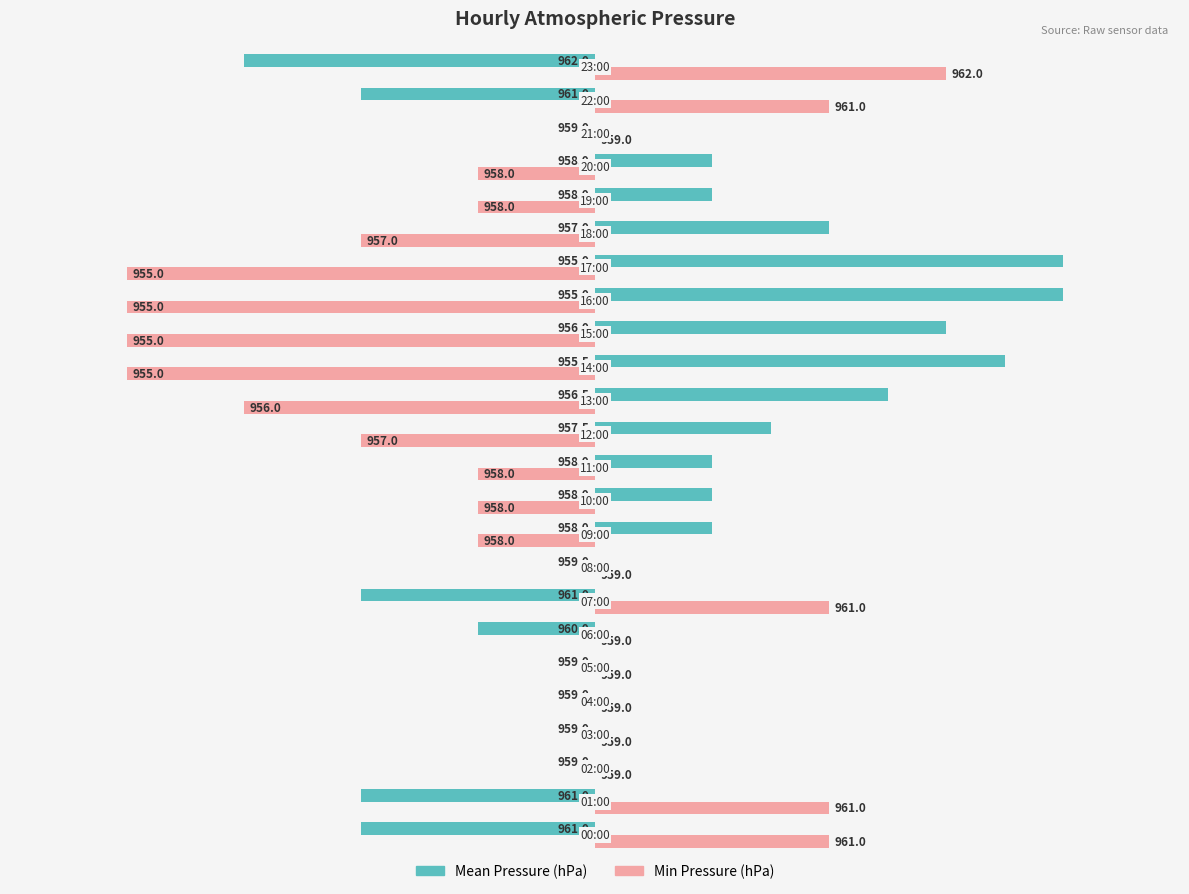

How many bars are there in total?

48